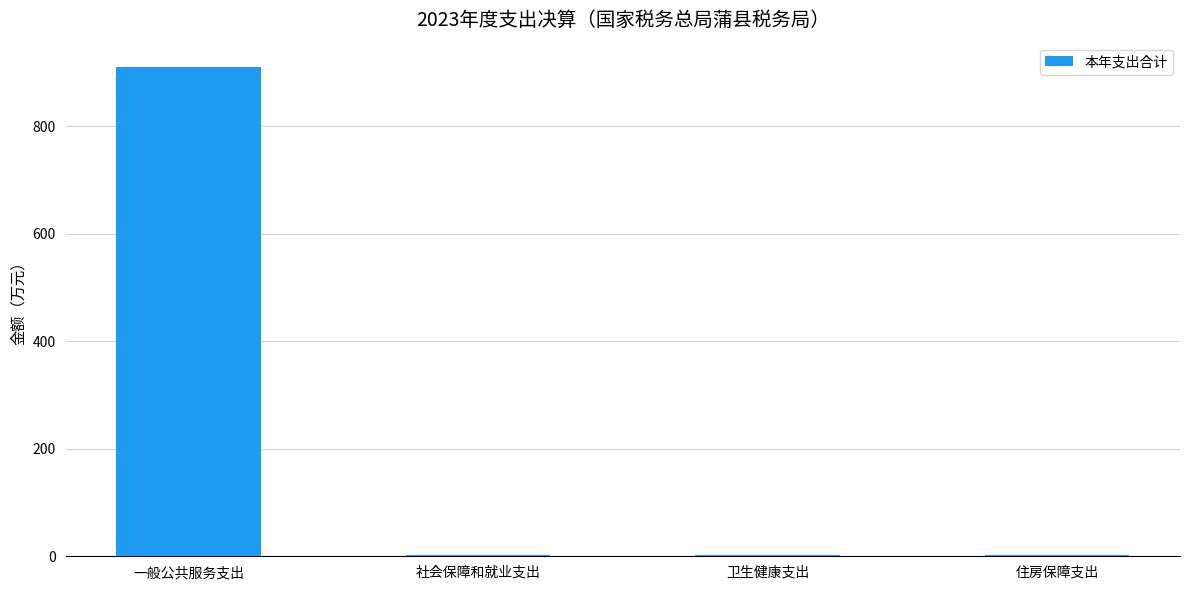

At which category does the chart reach its peak across all series?

一般公共服务支出